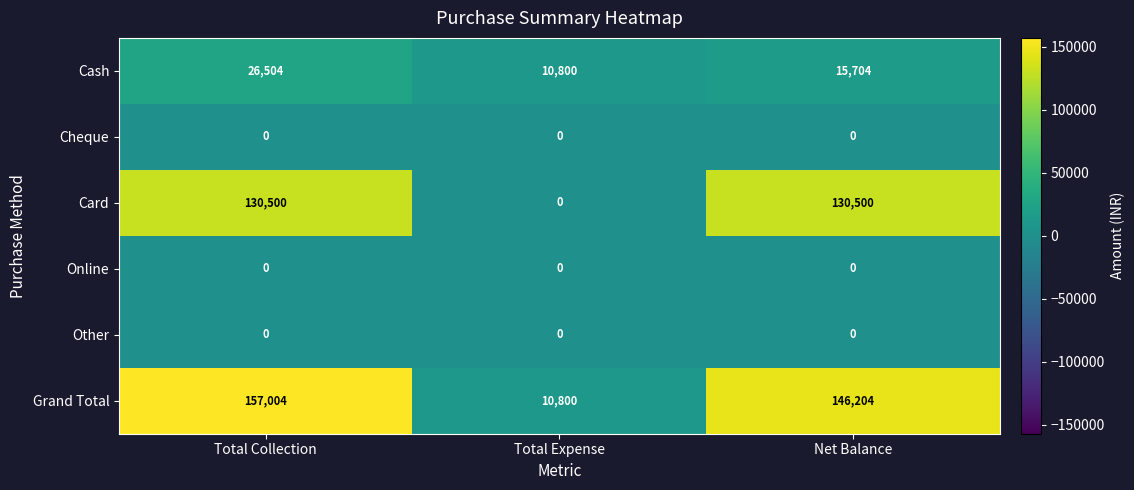

The value of Cheque at Total Collection is 0. True or false?

True